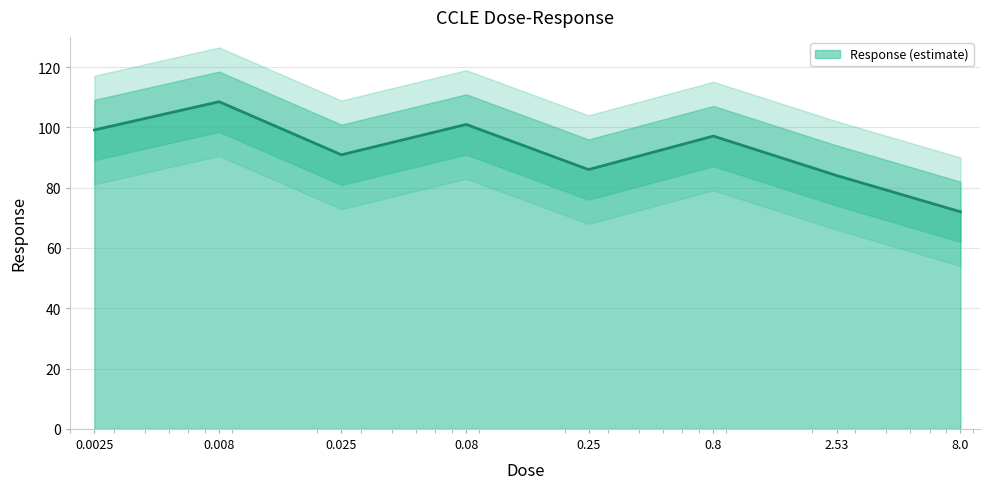

Where does the data first go above 97?

0.0025